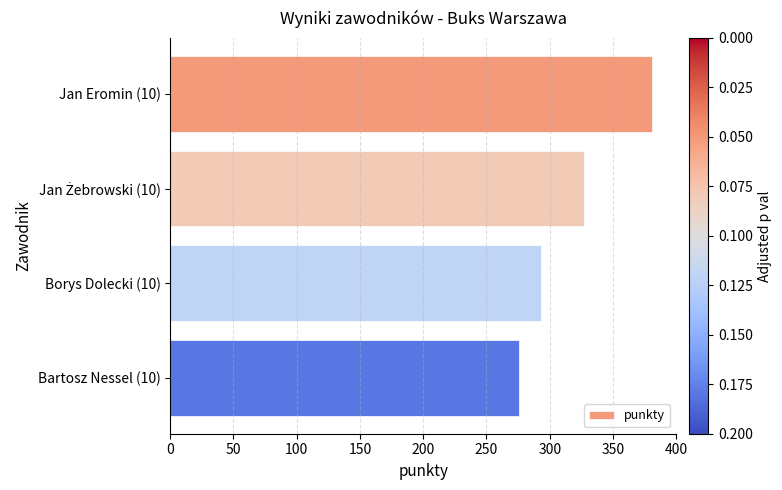

What is the change in value from Jan Eromin (10) to Borys Dolecki (10)?

-88